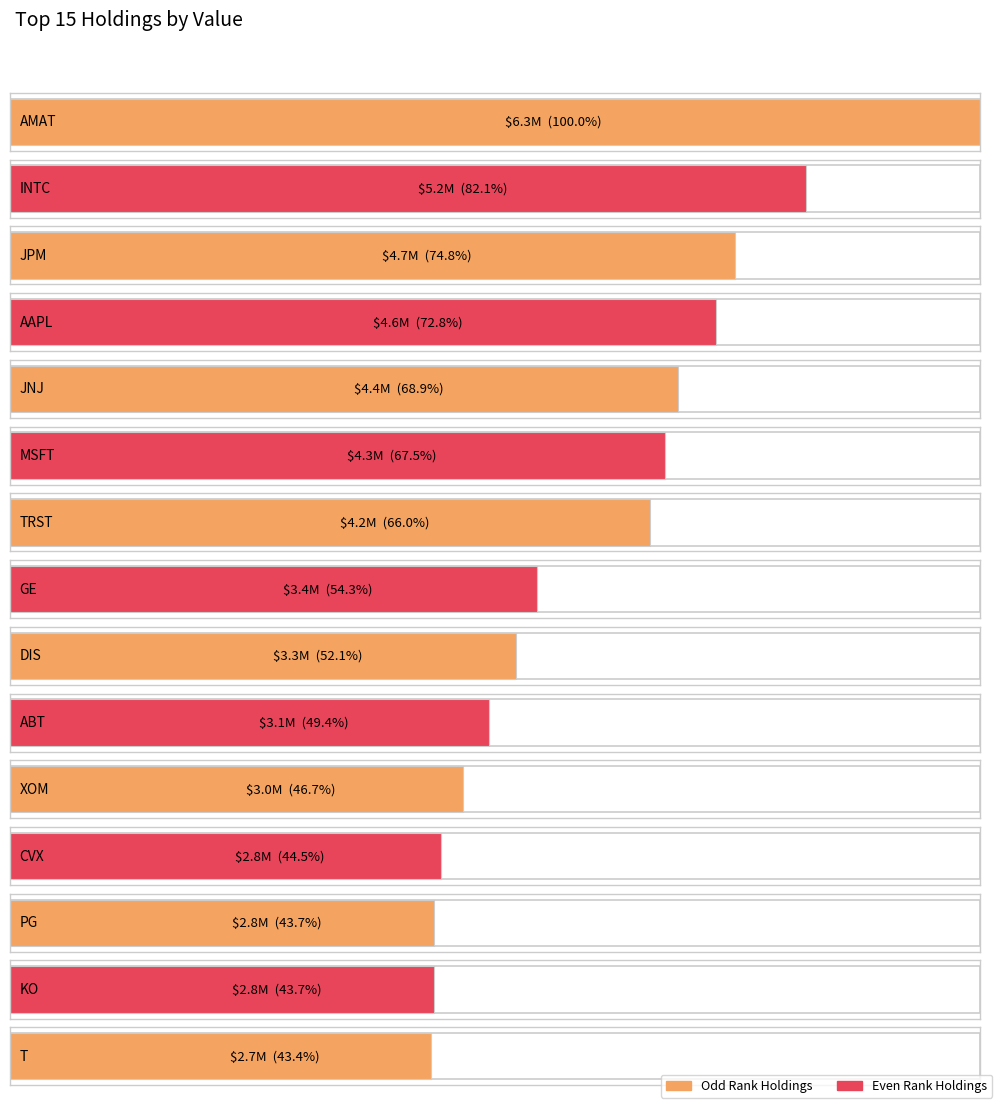

The value at TRST is 4176000. True or false?

True